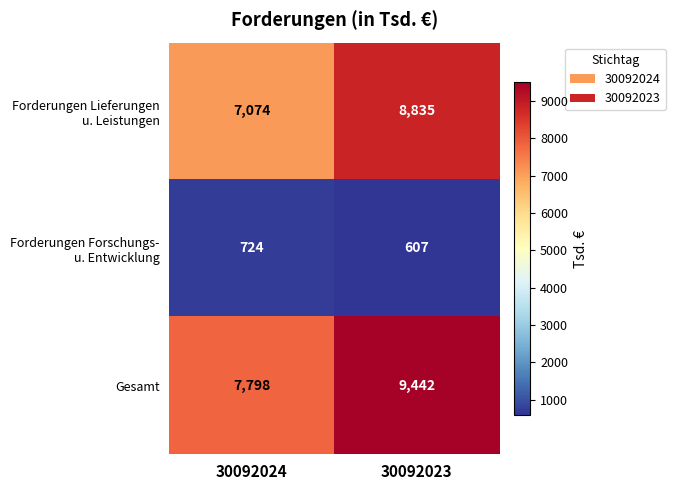

What is the sum of all Gesamt values?

17240